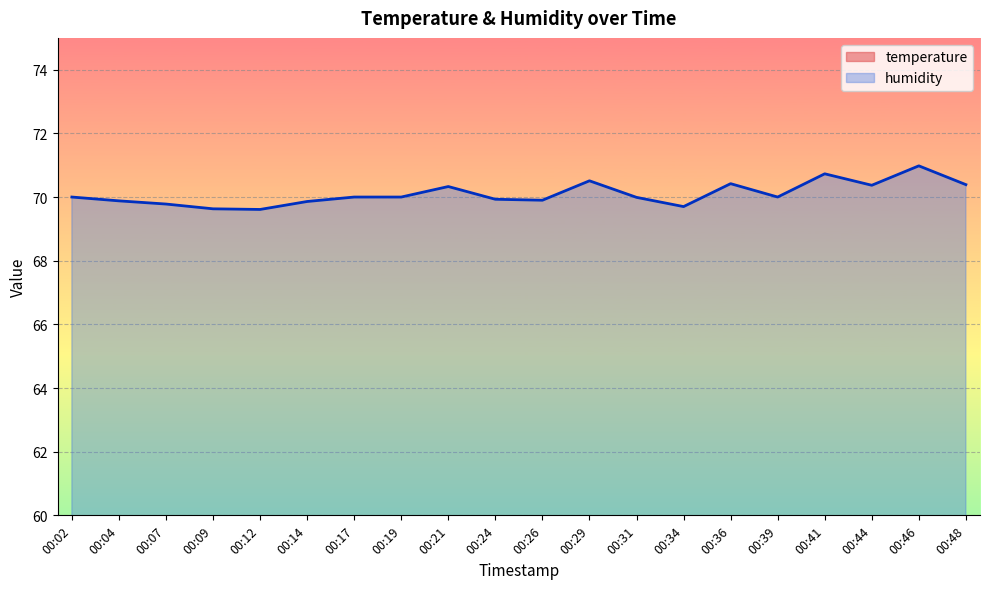

What is the greatest value displayed?

71.0